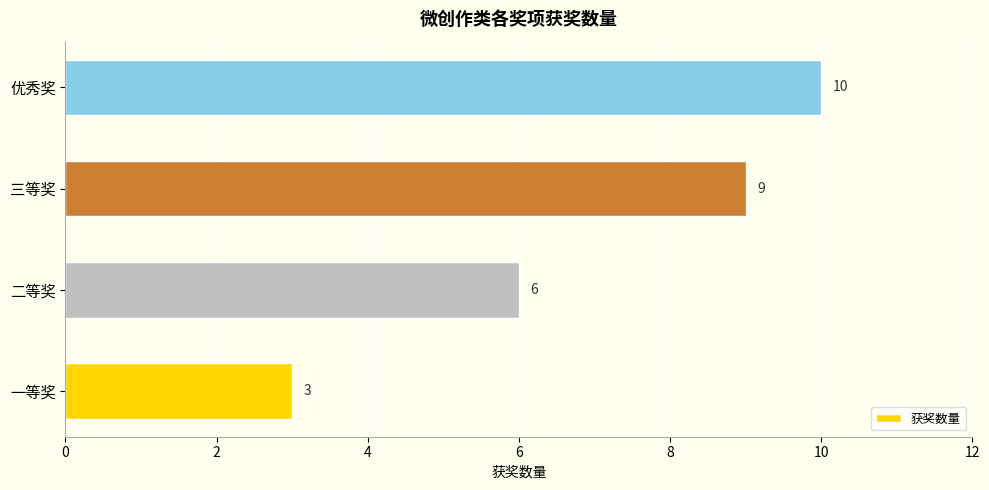

What is the maximum value shown in the chart?

10